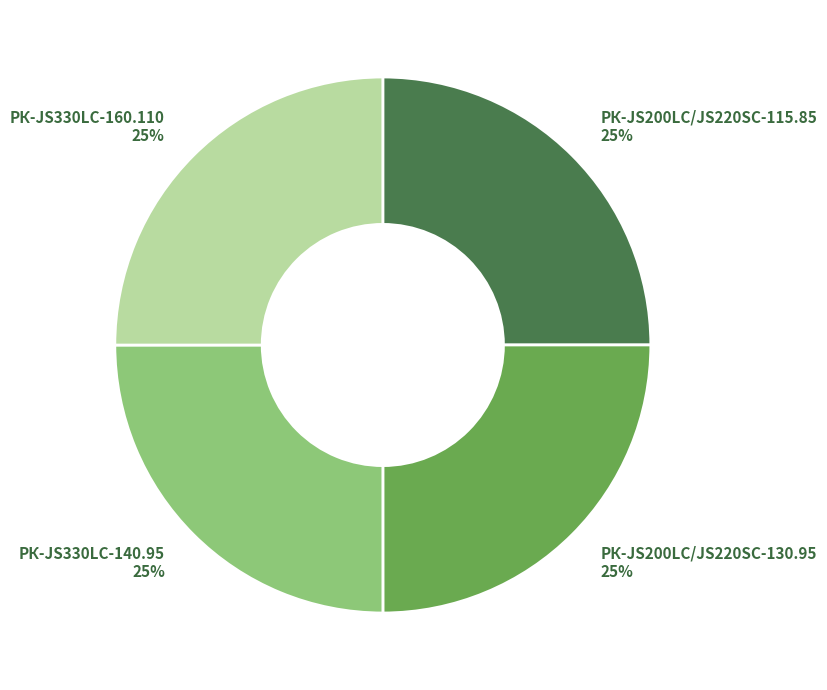

To the nearest percent, what portion does РК-JS330LC-140.95 represent?

25%